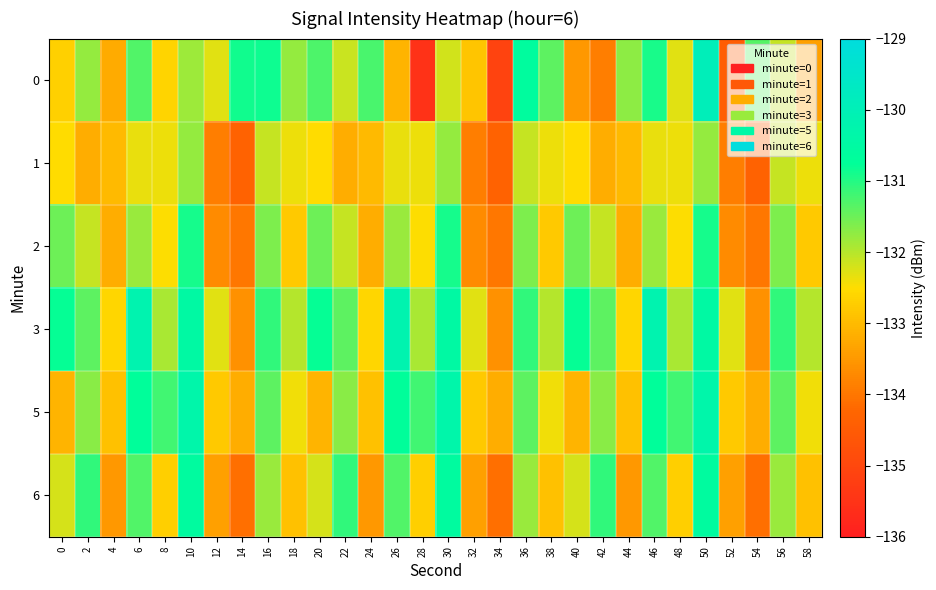

List the series in order of their peak value, lowest first.

1, 2, 6, 5, 3, 0